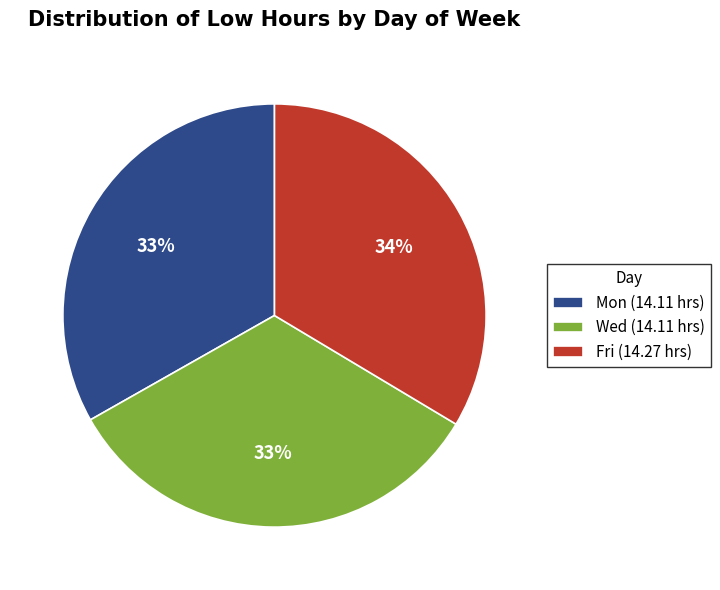

Approximately how many times larger is the value at Wed (14.11 hrs) compared to Mon (14.11 hrs)?

1.0